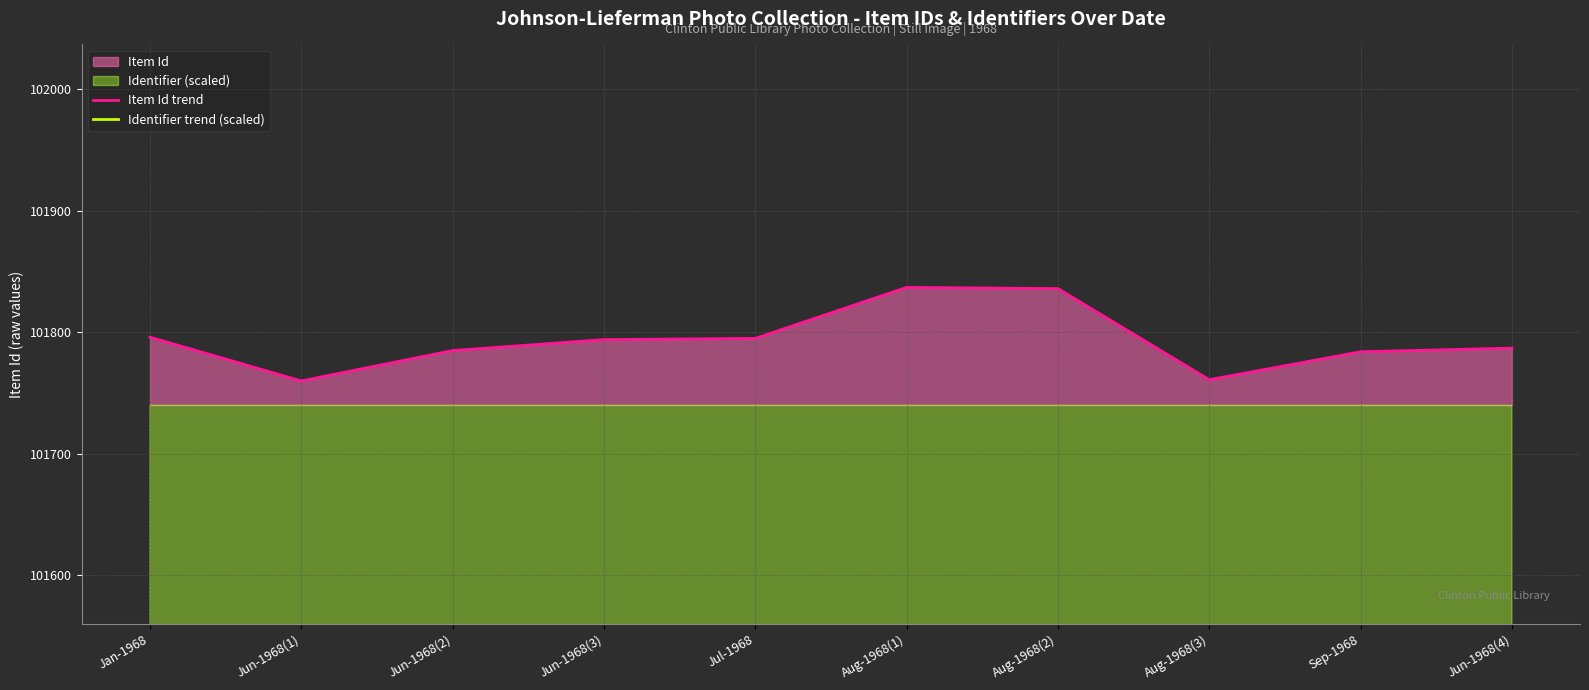

The Identifier trend (scaled) series shows 4685.1 at Jul-1968. True or false?

True